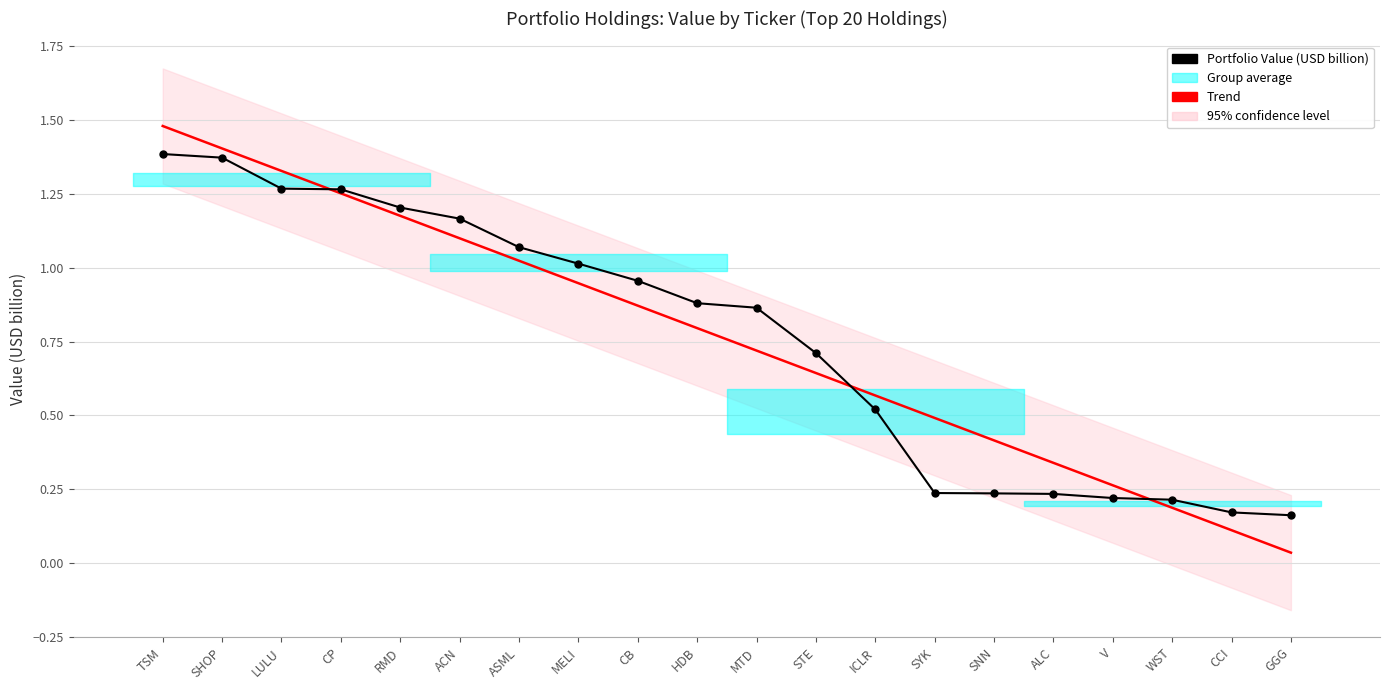

Between TSM and ALC, which series saw the biggest shift?

Portfolio Value (USD billion)